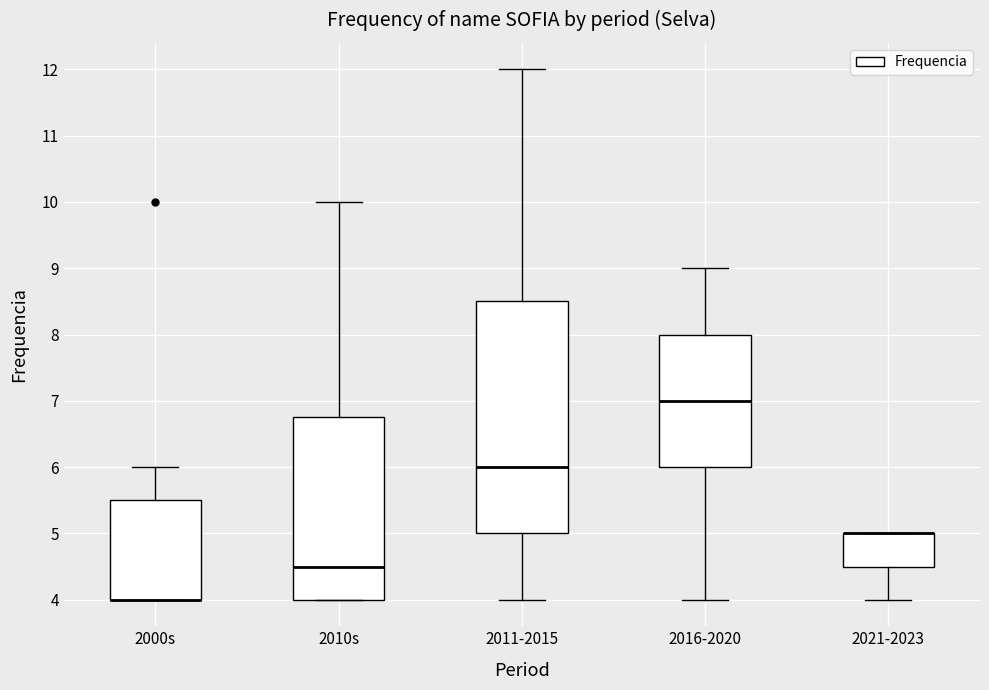

Reading left to right, read every box against the y-axis: the position of its median line, the range the box covers, and the ends of its whiskers. The values are not printed on the chart, so give them approximately, as read against the axis.

2000s: median 4.0 (drawn on the box's lower edge), box 4.0 to 5.5, whiskers 4.0 to 6.0
2010s: median 4.5, box 4.0 to 6.8, whiskers 4.0 to 10.0
2011-2015: median 6.0, box 5.0 to 8.5, whiskers 4.0 to 12.0
2016-2020: median 7.0, box 6.0 to 8.0, whiskers 4.0 to 9.0
2021-2023: median 5.0 (drawn on the box's upper edge), box 4.5 to 5.0, whiskers 4.0 to 5.0